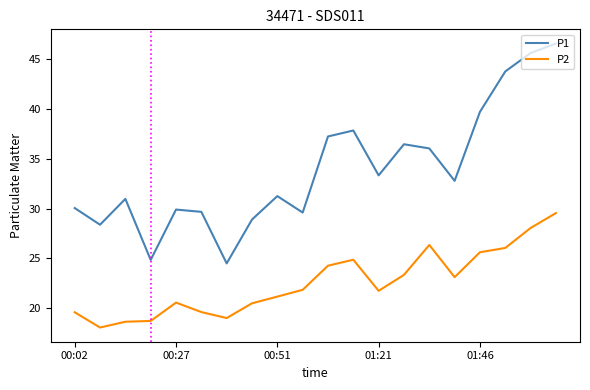

What is the sum of all P2 values?

450.8